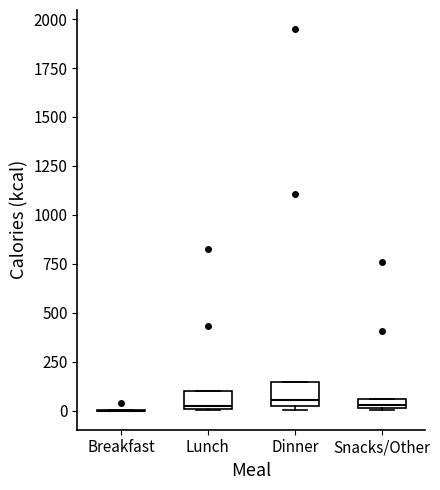

Where is the upper edge of the box for Lunch on the y-axis? The values are not printed on the chart, so give them approximately, as read against the axis.

100